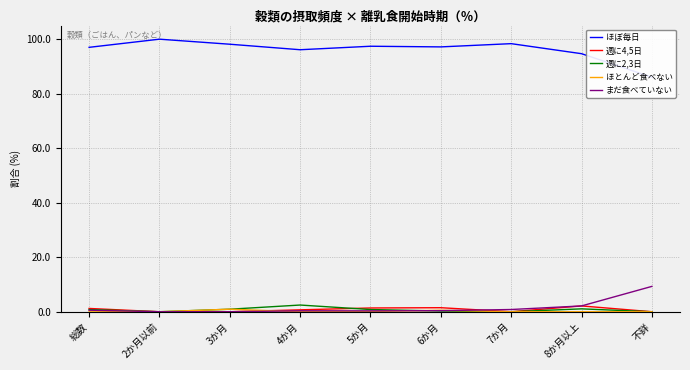

What is the label of the 3rd point from the right?

7か月